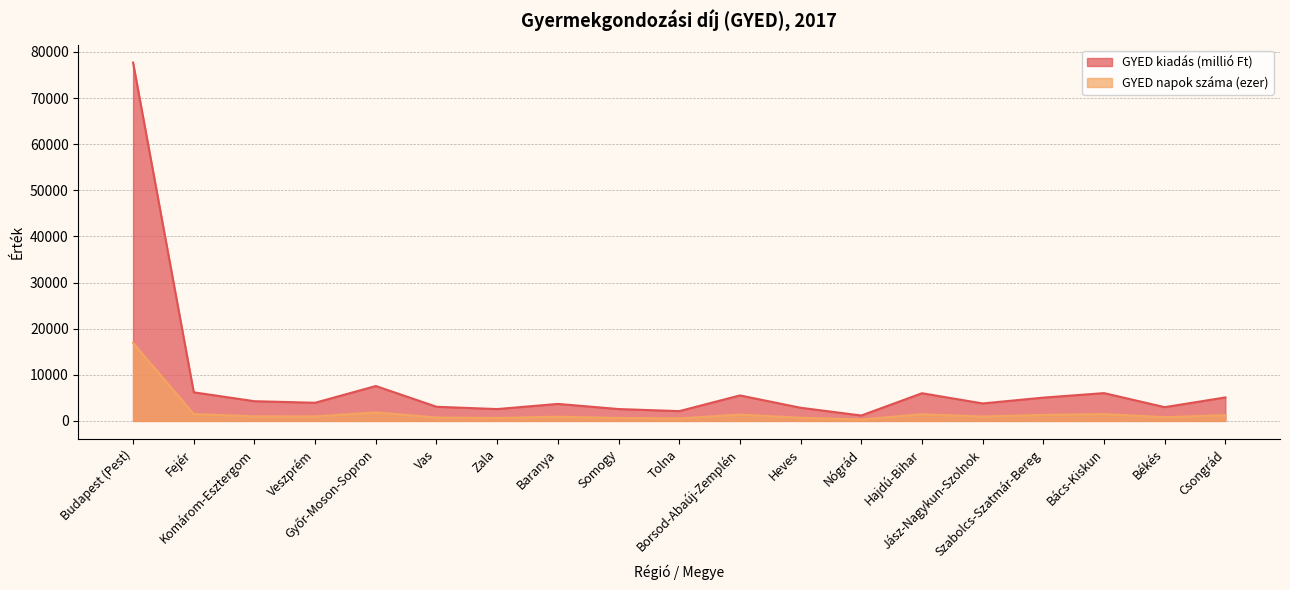

Between Szabolcs-Szatmár-Bereg and Bács-Kiskun, which series saw the biggest shift?

GYED kiadás (millió Ft)